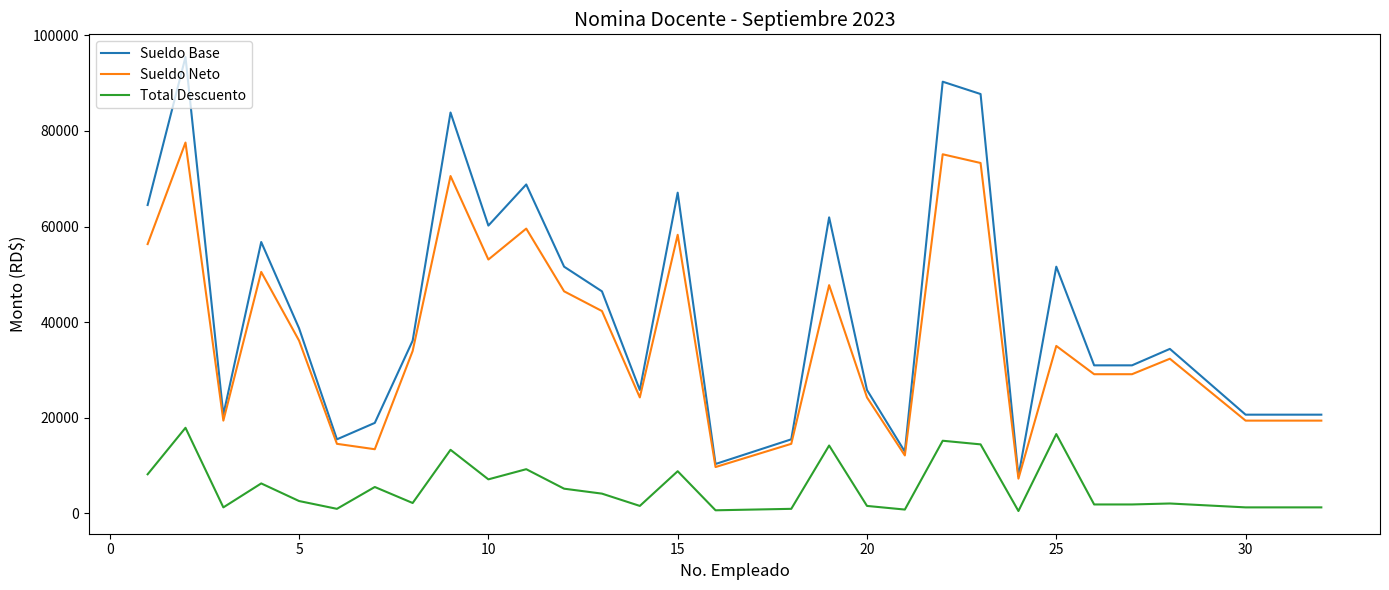

Which series has the largest range (max minus min)?

Sueldo Base